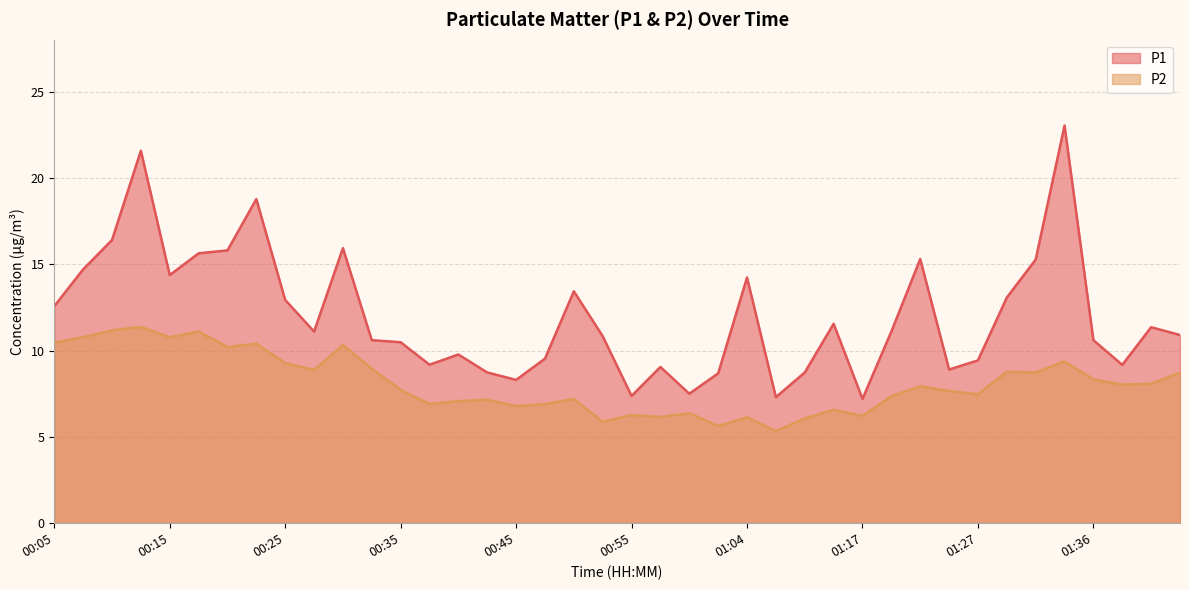

What is the label of the 20th point from the left?

00:52